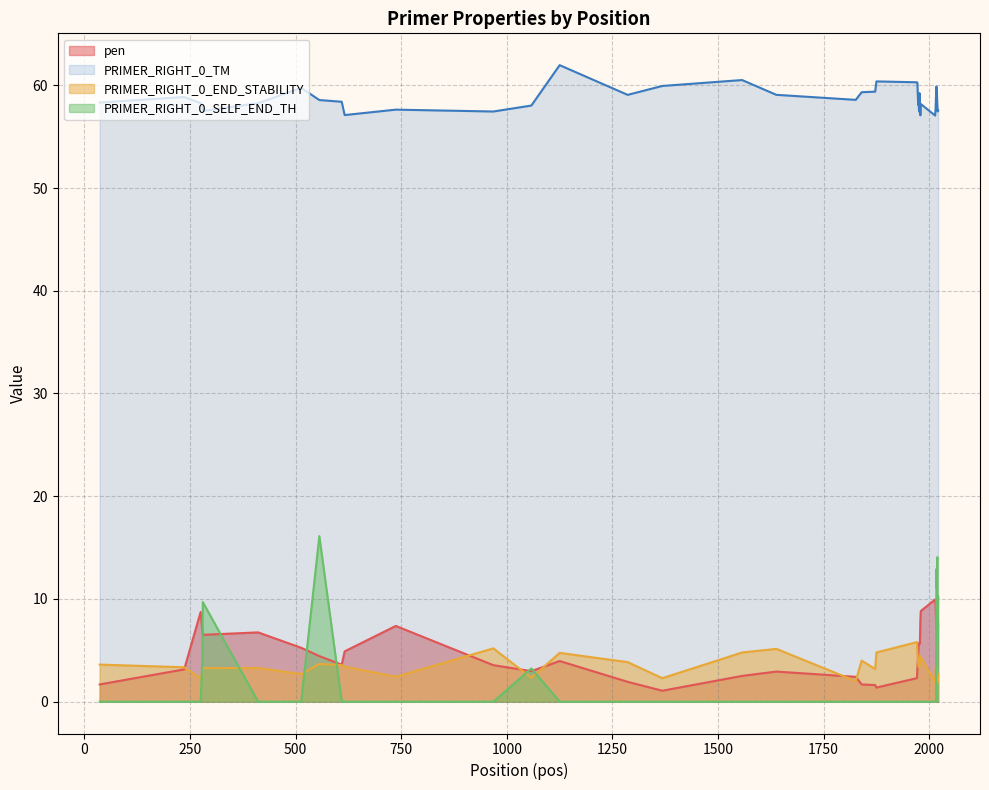

How many lines are shown in the chart?

4